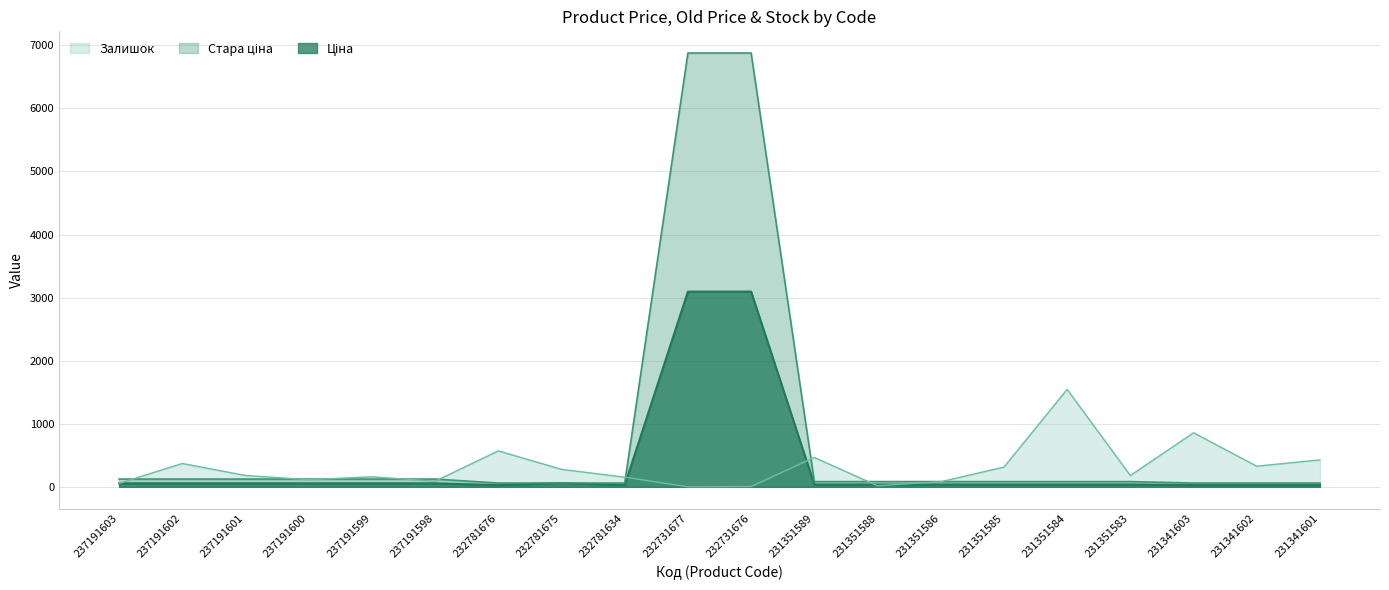

What are all the series names shown in the legend?

Ціна, Стара ціна, Залишок